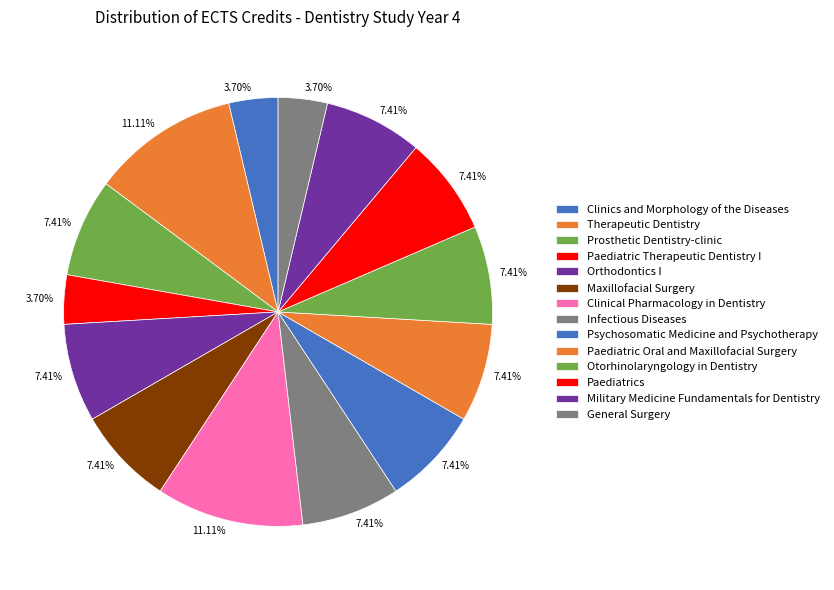

To the nearest percent, what is the average slice percentage?

7%